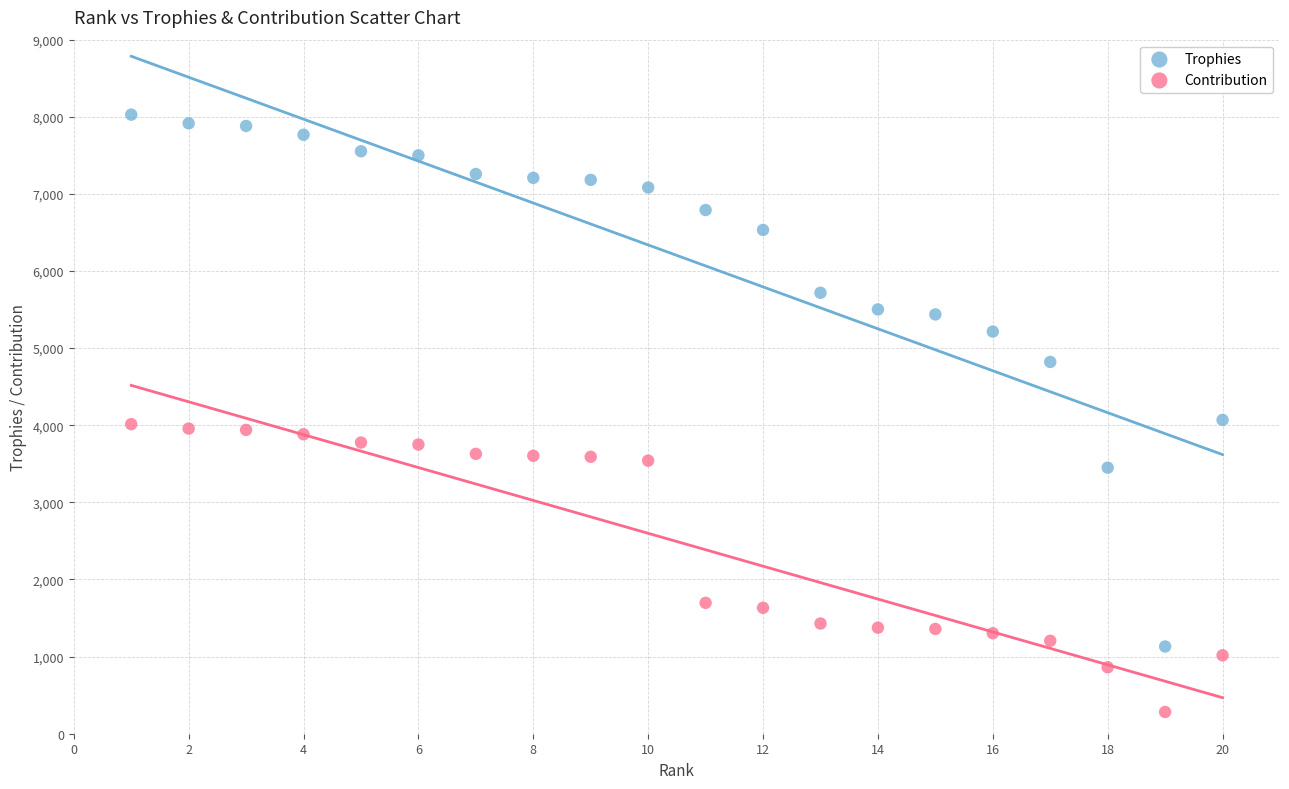

Which series contains the lowest Y value?

Contribution